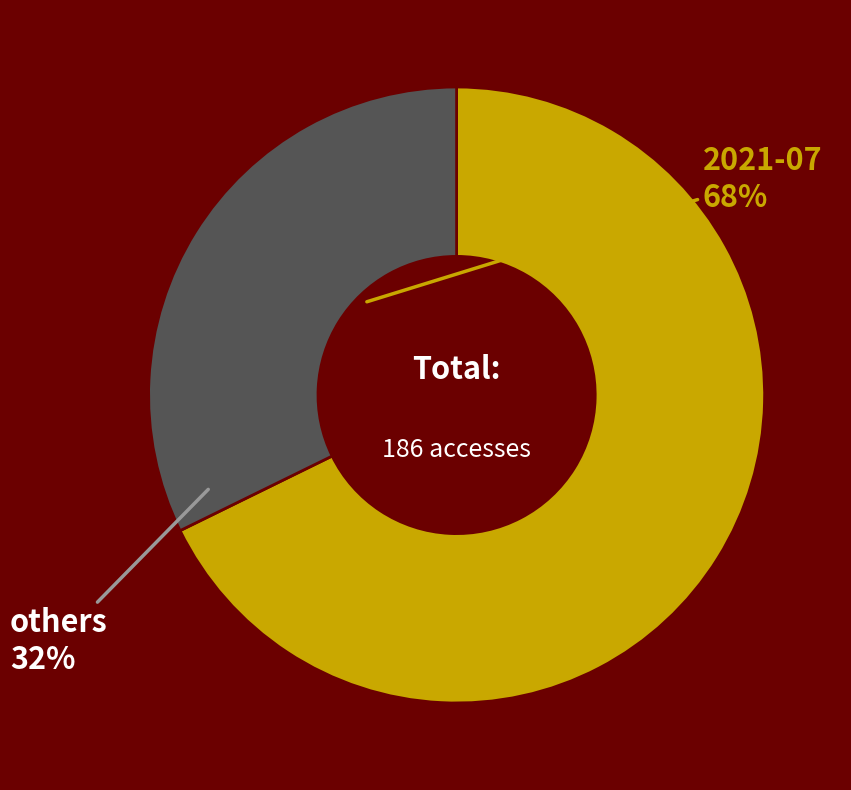

Is there any slice that represents more than half of the pie?

Yes